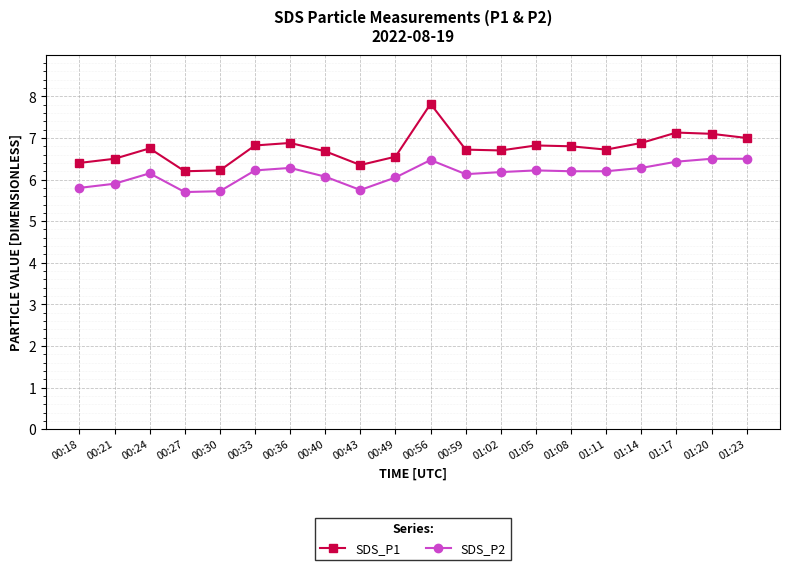

At which label is SDS_P1 closest to 7?

01:23